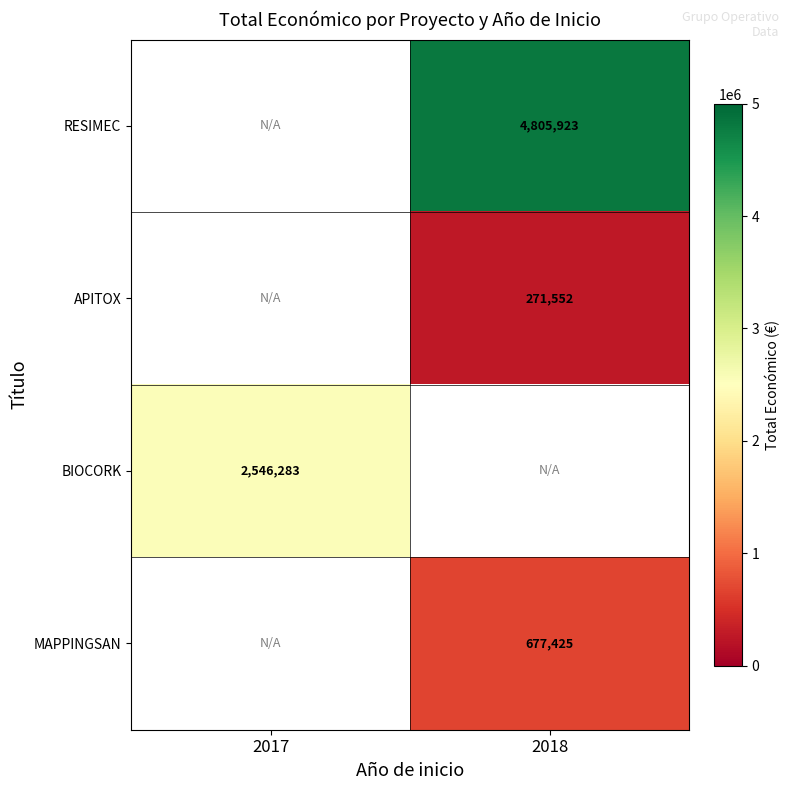

The value of BIOCORK at 2017 is 2546283. True or false?

True